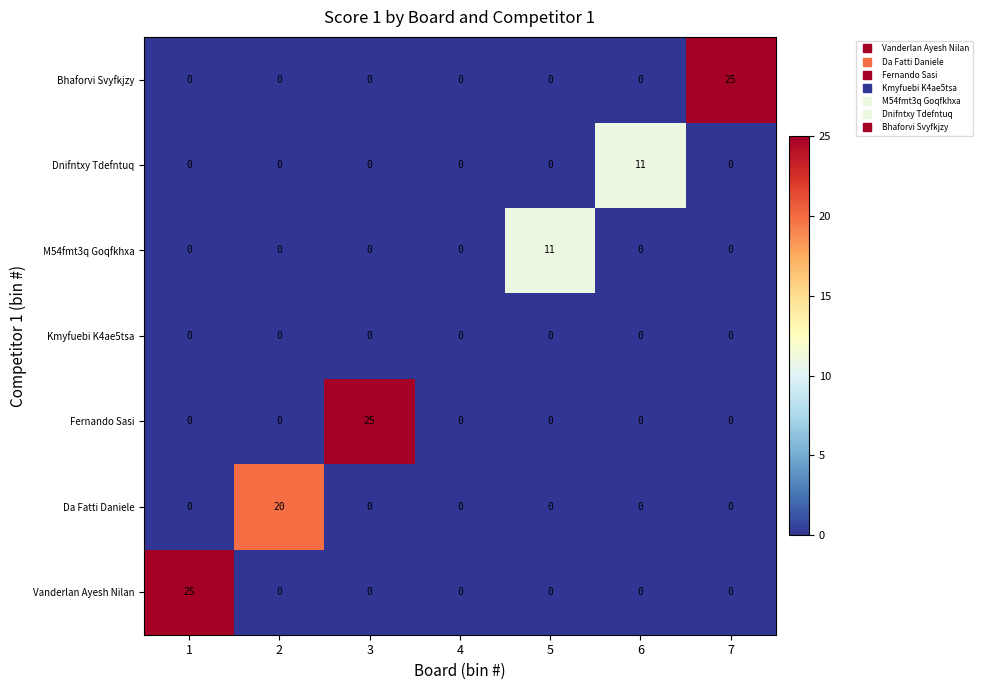

How many values in the Dnifntxy Tdefntuq series exceed 0?

1